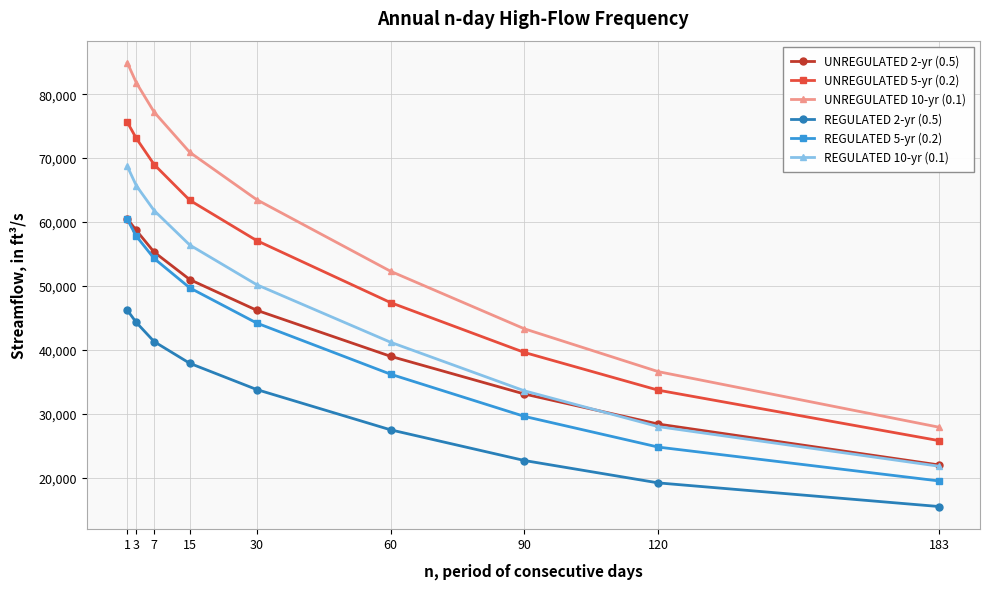

Rank the categories by UNREGULATED 10-yr (0.1) value from lowest to highest.

183, 120, 90, 60, 30, 15, 7, 3, 1